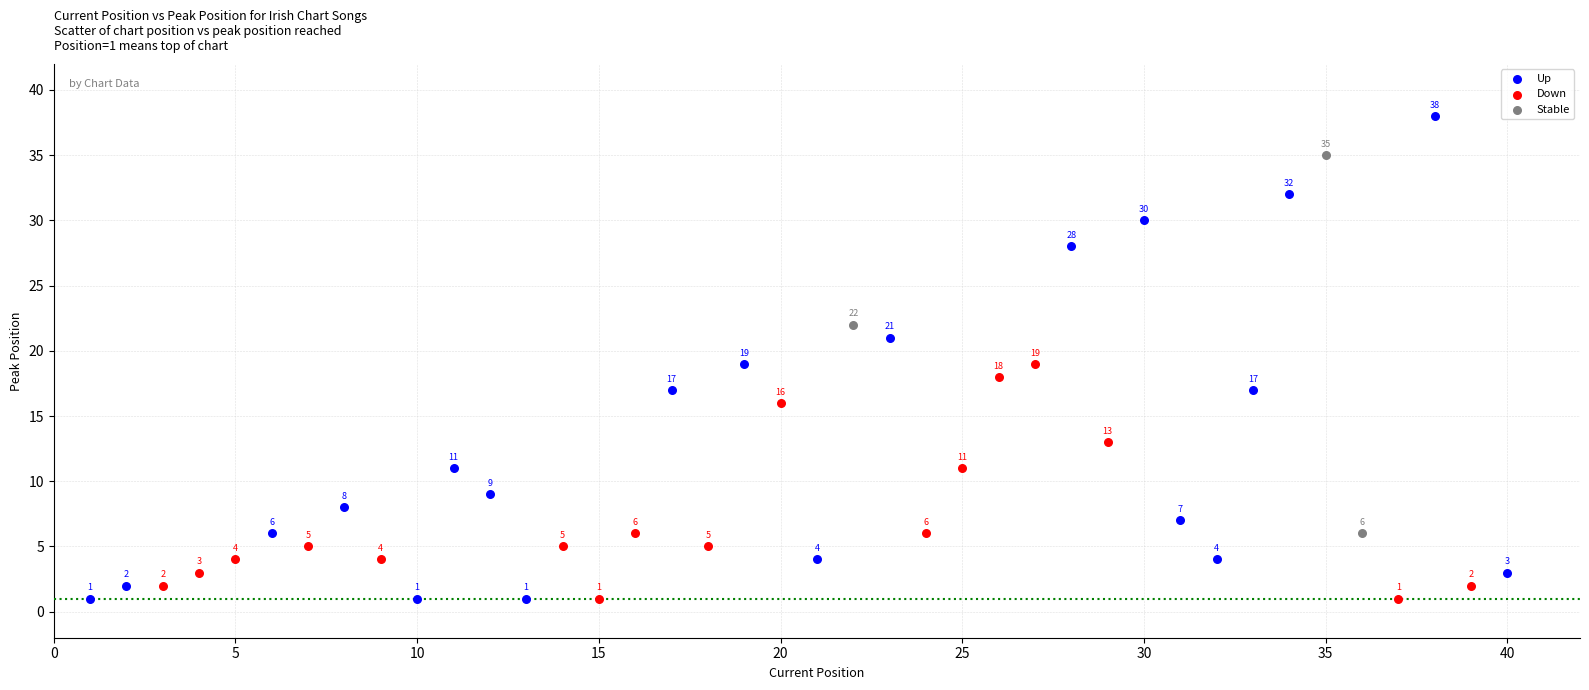

Which series contains the highest Y value?

Up